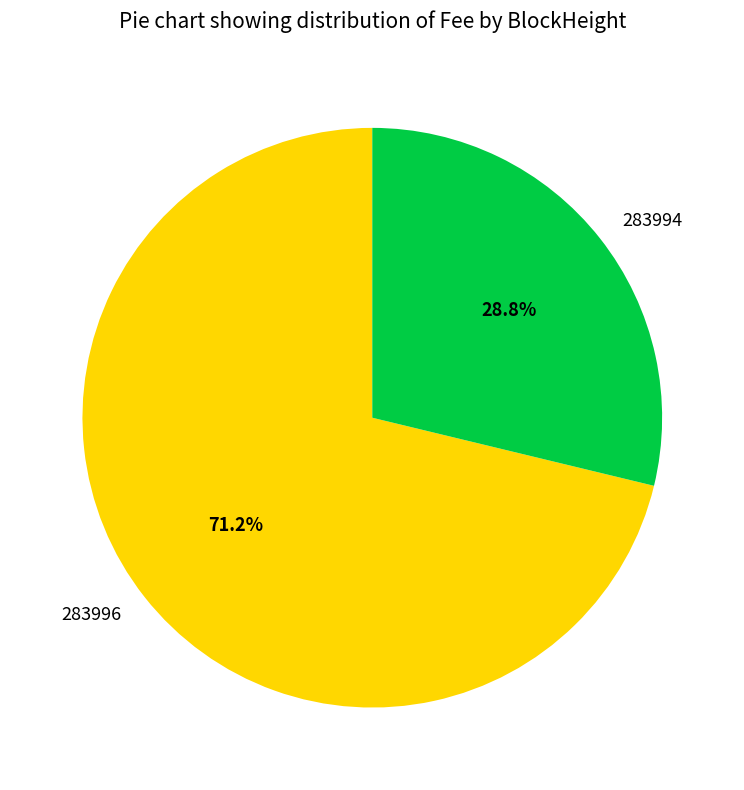

Which category has the smallest portion of the pie?

283994